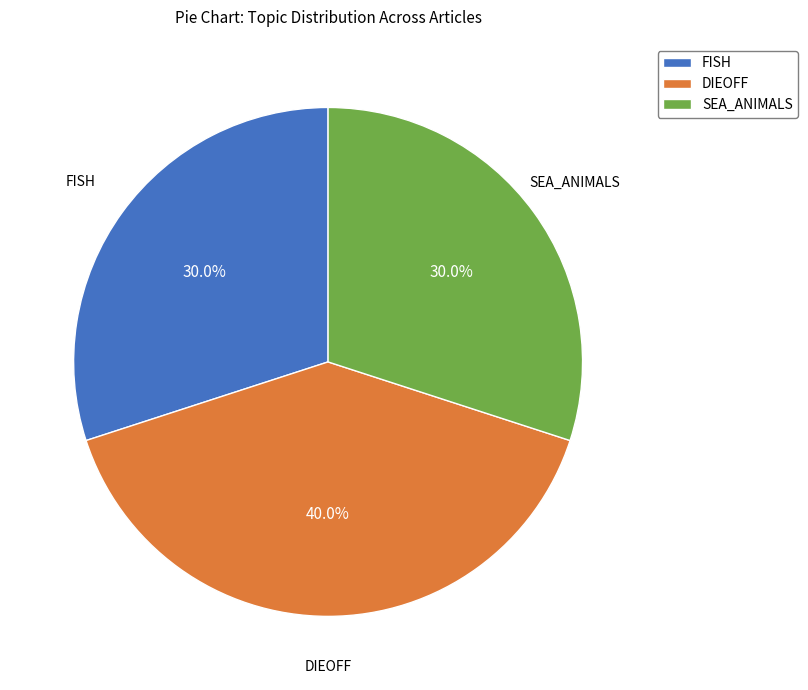

Is there any slice that represents more than half of the pie?

No